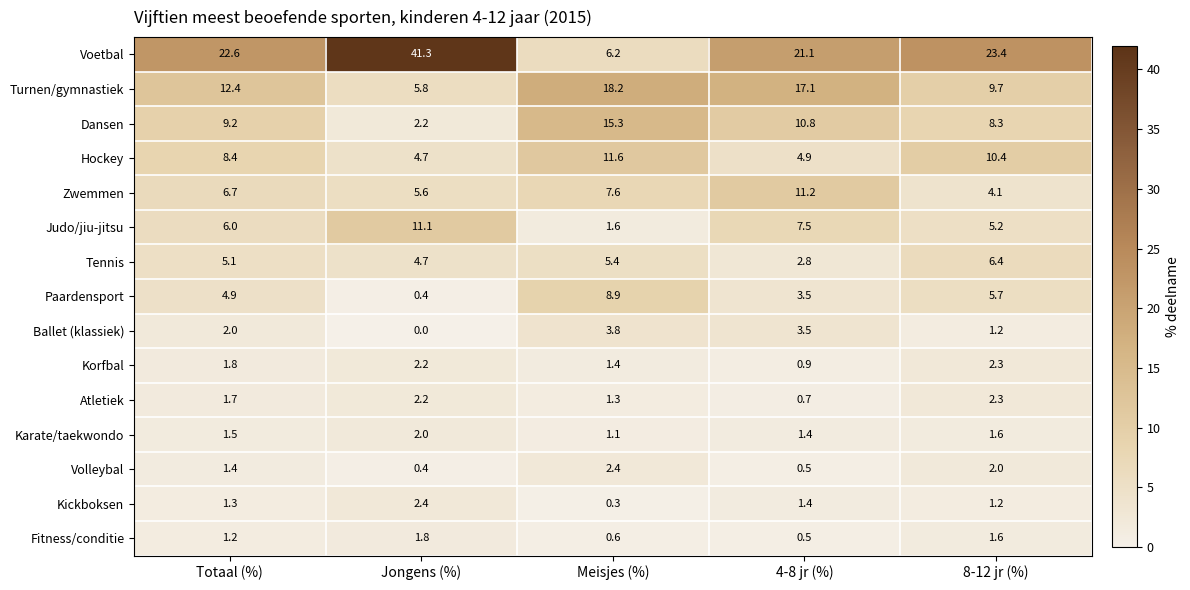

Is the value of Voetbal at 4-8 jr (%) greater than the value of Judo/jiu-jitsu at 8-12 jr (%)?

Yes